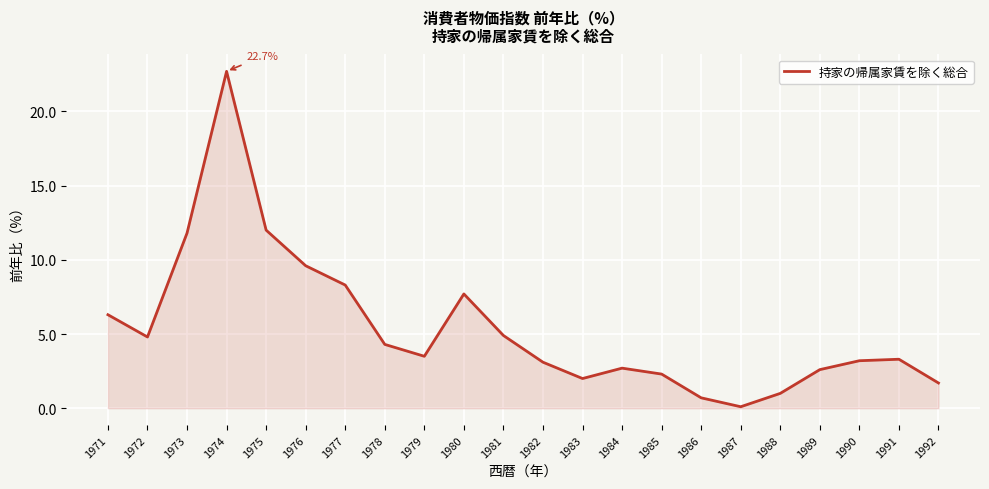

Between 1990 and 1972, which is larger?

1972